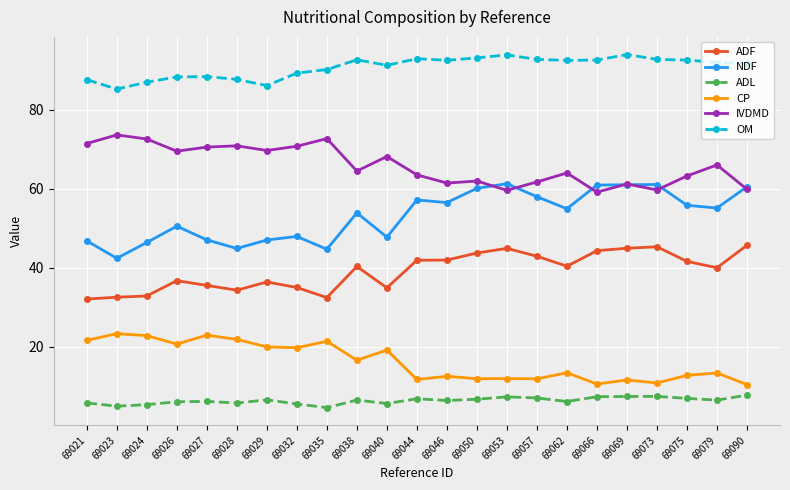

Which series has the largest total across all categories?

OM